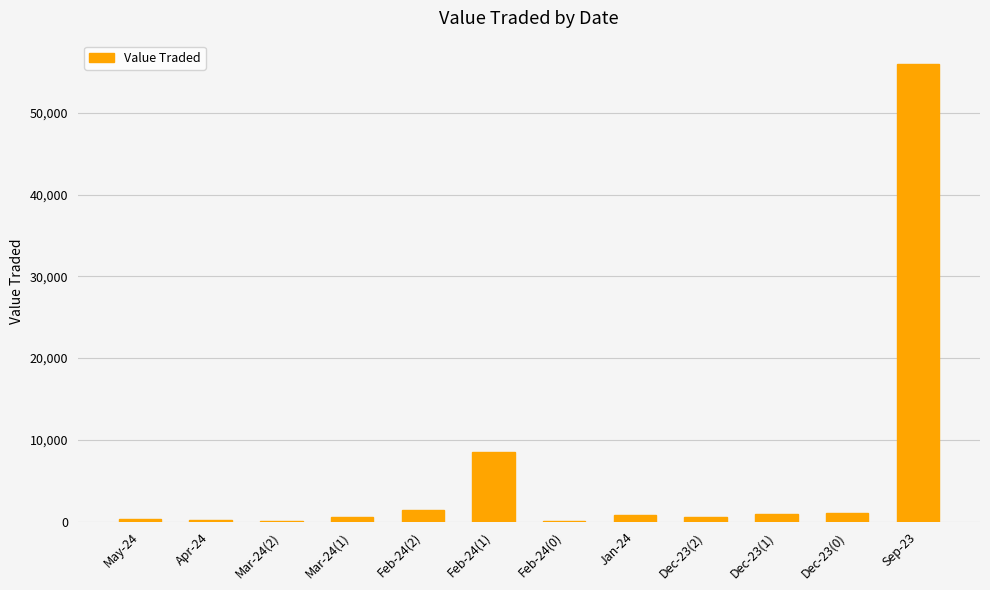

Where is the data nearest to the value 28031?

Feb-24(1)